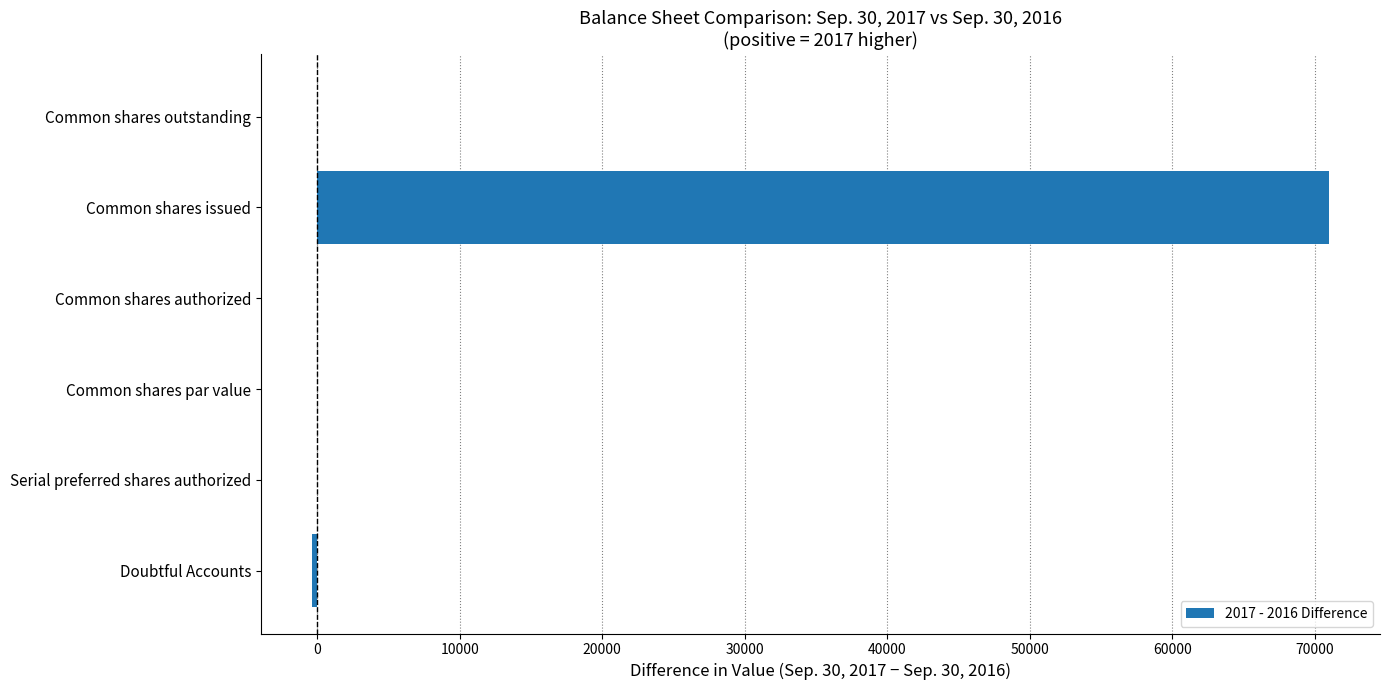

How many categories are shown in the chart?

6